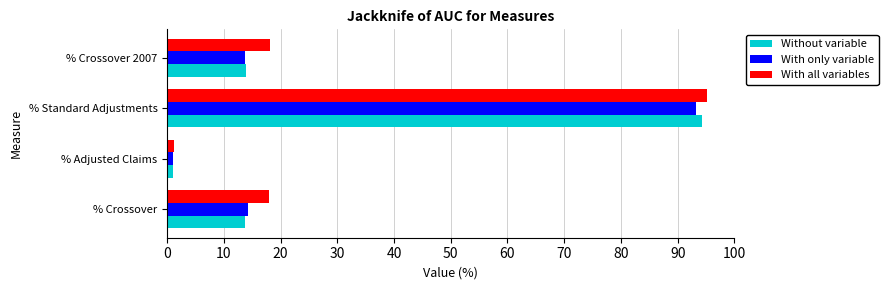

What is the minimum value shown in the chart?

1.0